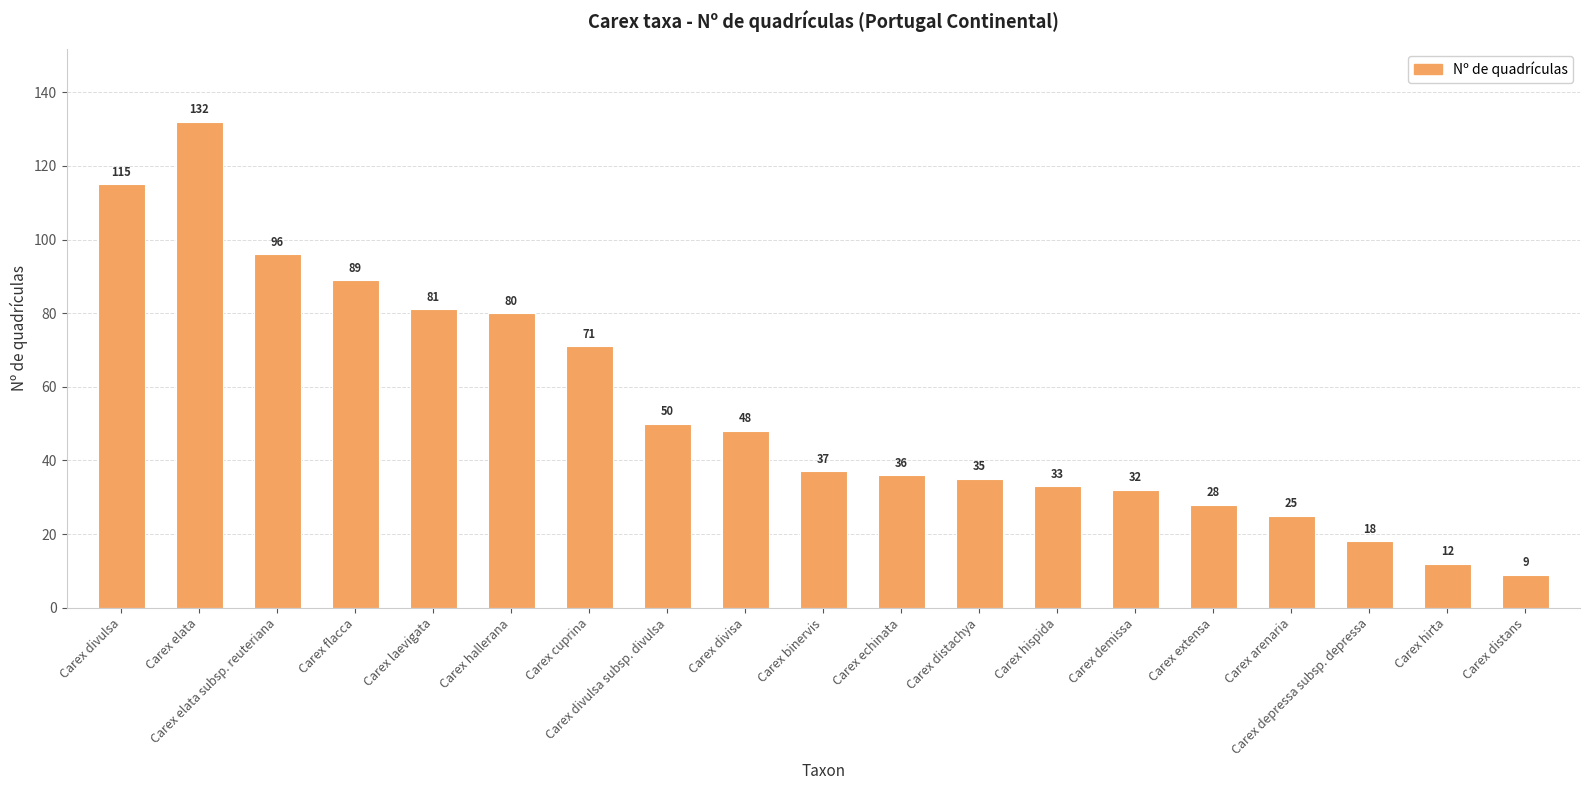

Rank the categories by value from lowest to highest.

Carex distans, Carex hirta, Carex depressa subsp. depressa, Carex arenaria, Carex extensa, Carex demissa, Carex hispida, Carex distachya, Carex echinata, Carex binervis, Carex divisa, Carex divulsa subsp. divulsa, Carex cuprina, Carex hallerana, Carex laevigata, Carex flacca, Carex elata subsp. reuteriana, Carex divulsa, Carex elata